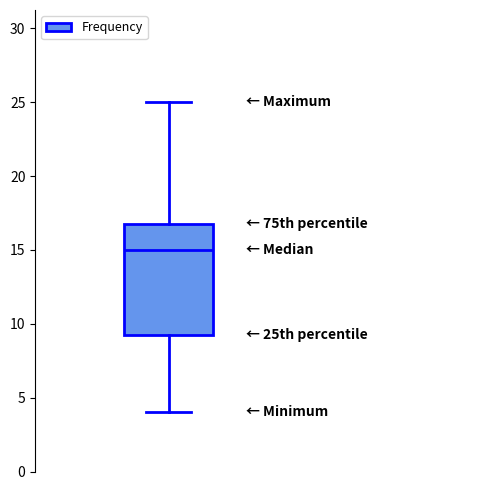

Read this box plot against the y-axis: the position of the median line, the range covered by the box, and the ends of both whiskers. The values are not printed on the chart, so give them approximately, as read against the axis.

median 15.0, box 9.5 to 17.0, whiskers 4.0 to 25.0